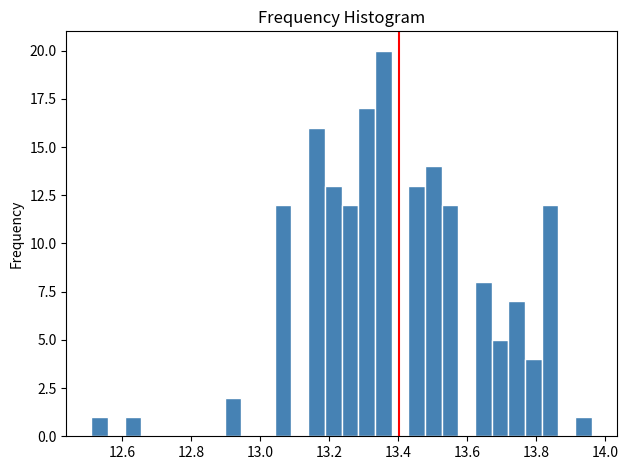

Read against the x-axis, roughly where is the centre of the tallest bar?

13.36